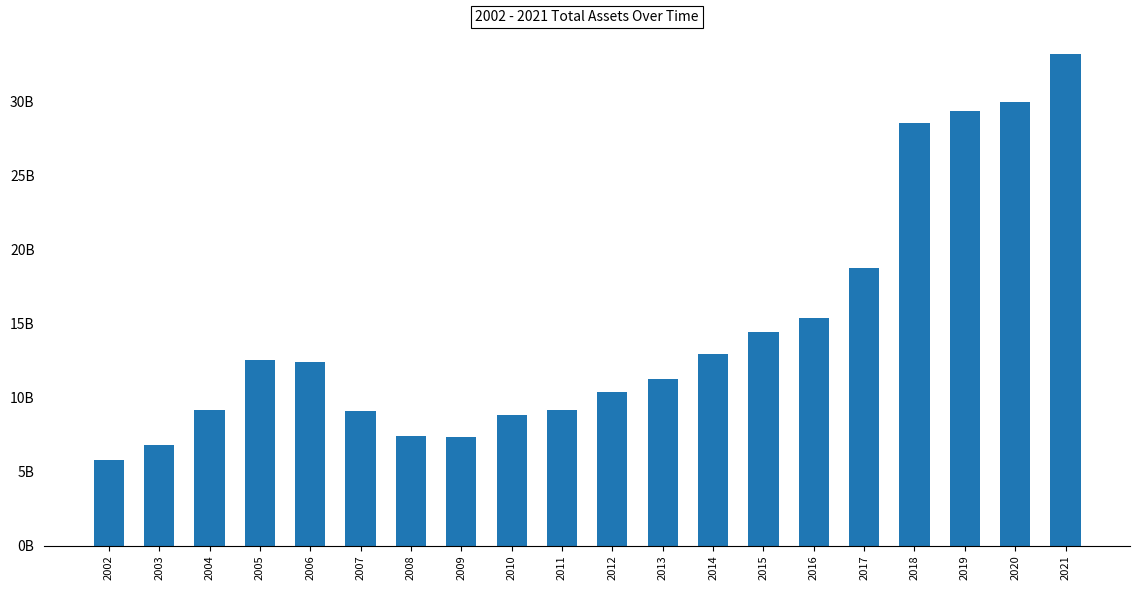

What is the value of the 10th bar from the left?

9154671000